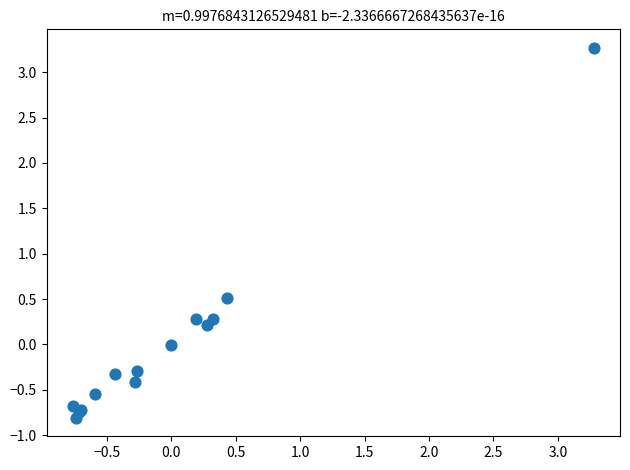

What Y value in the scatter plot is closest to 1?

0.5